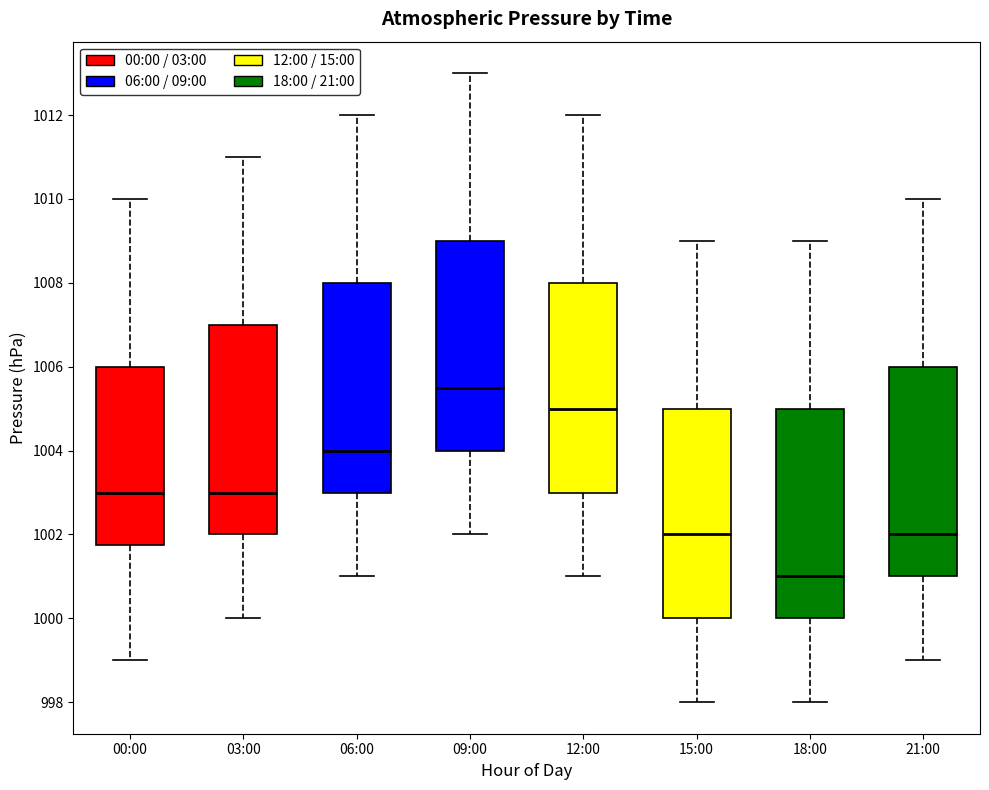

Which box's median line is the highest?

09:00